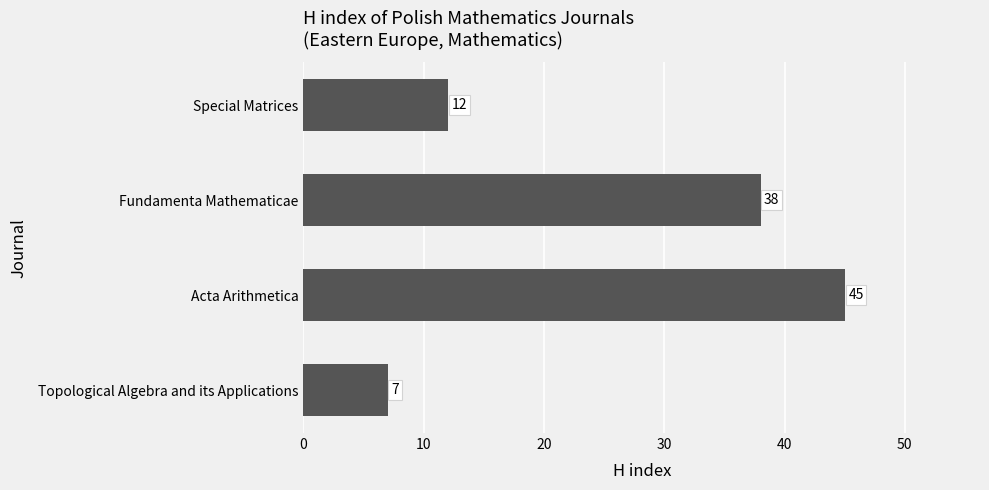

Rank the categories by value from lowest to highest.

Topological Algebra and its Applications, Special Matrices, Fundamenta Mathematicae, Acta Arithmetica